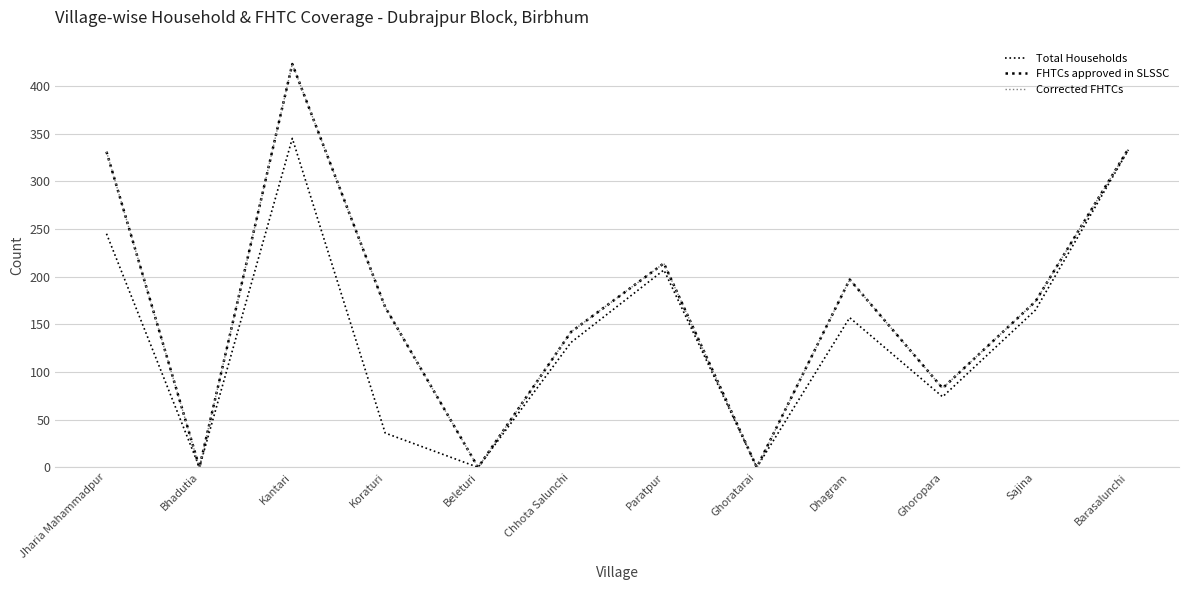

Which series has the largest total across all categories?

FHTCs approved in SLSSC